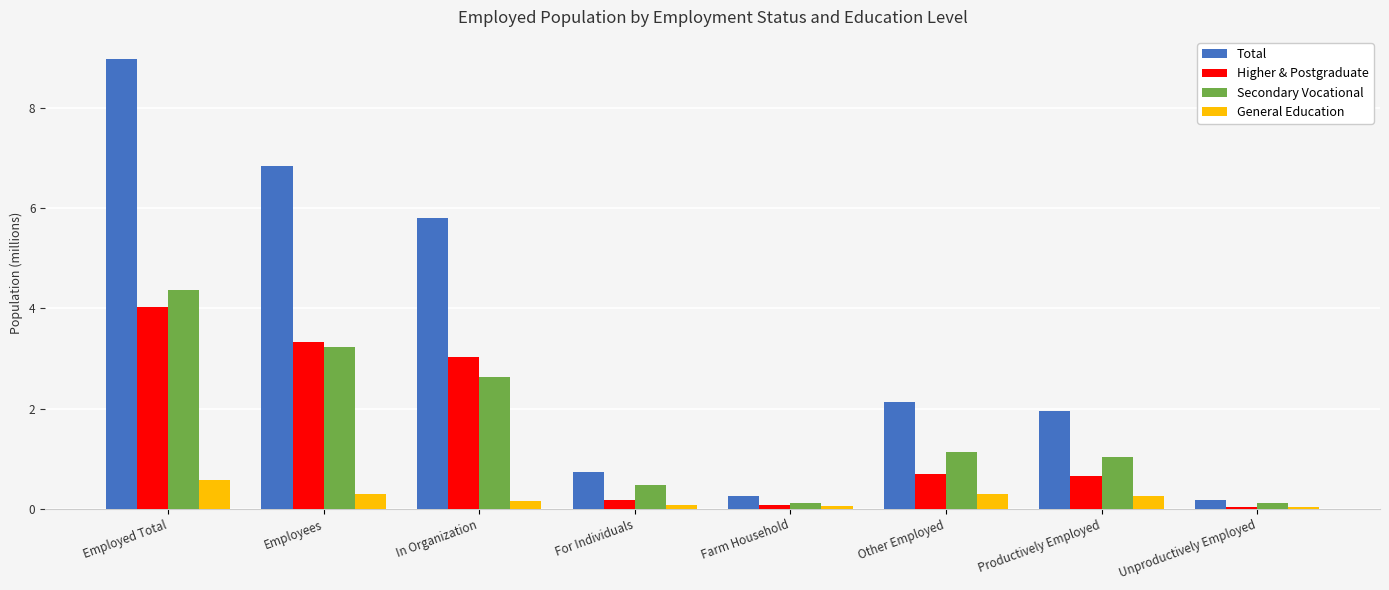

What is the difference between the highest and lowest values at Productively Employed?

1.7